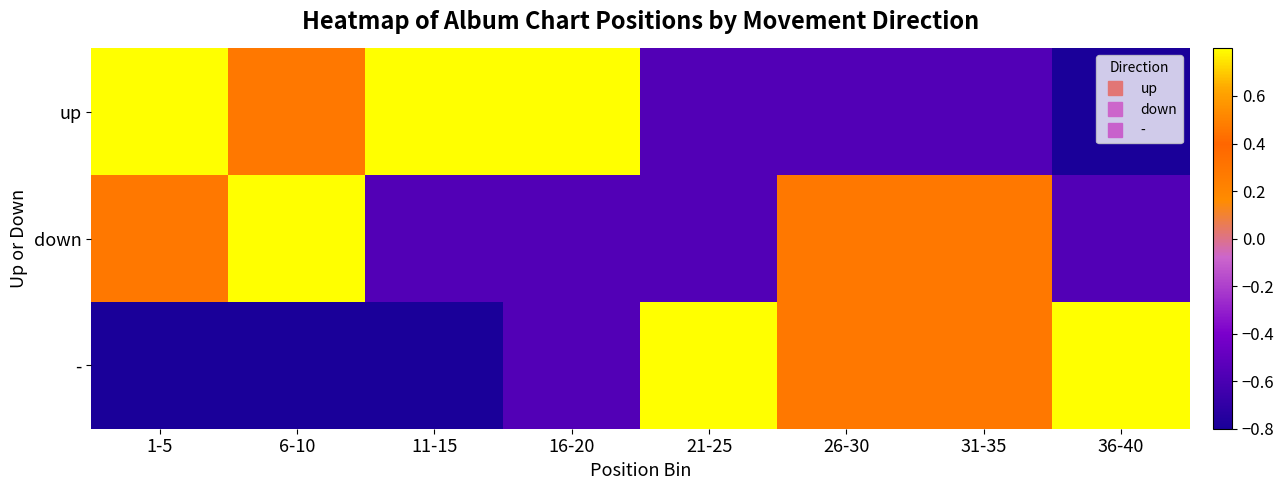

At which category is the sum across all series the highest?

1-5